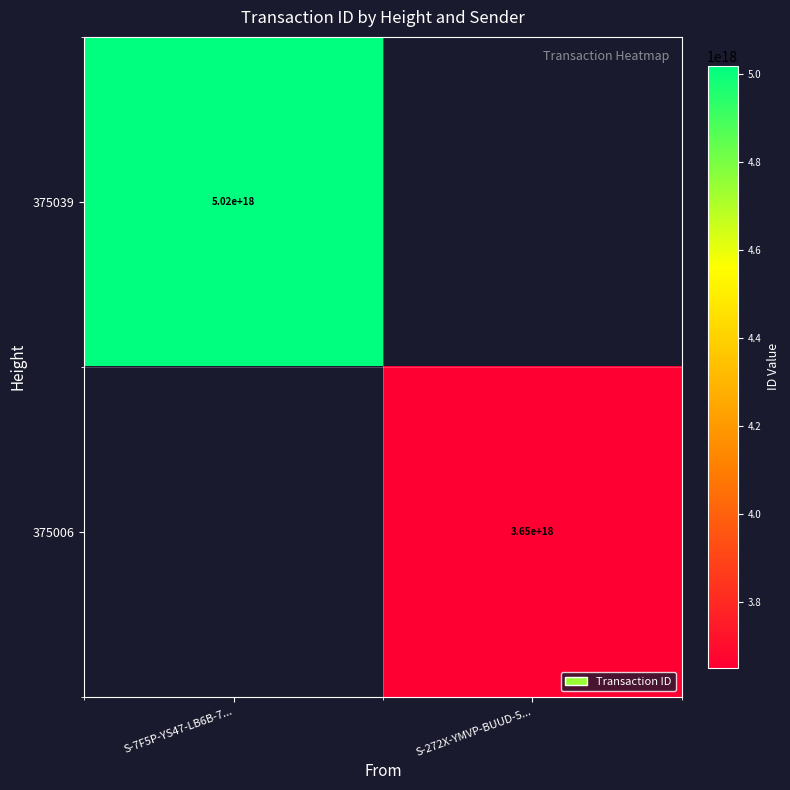

The value of 375006 at S-272X-YMVP-BUUD-5... is 1375836016599687168. True or false?

False